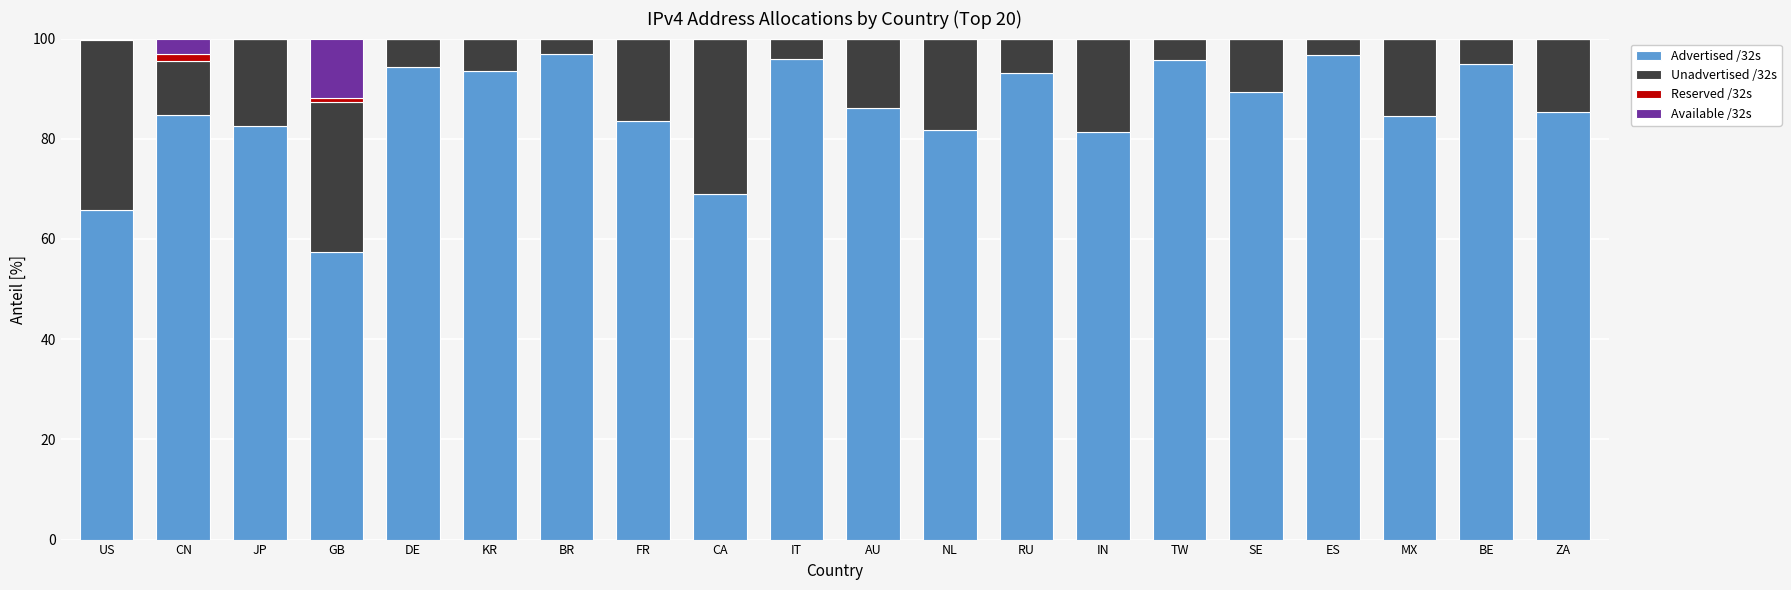

What is the sum of the Advertised /32s values at TW and BR?

192.8